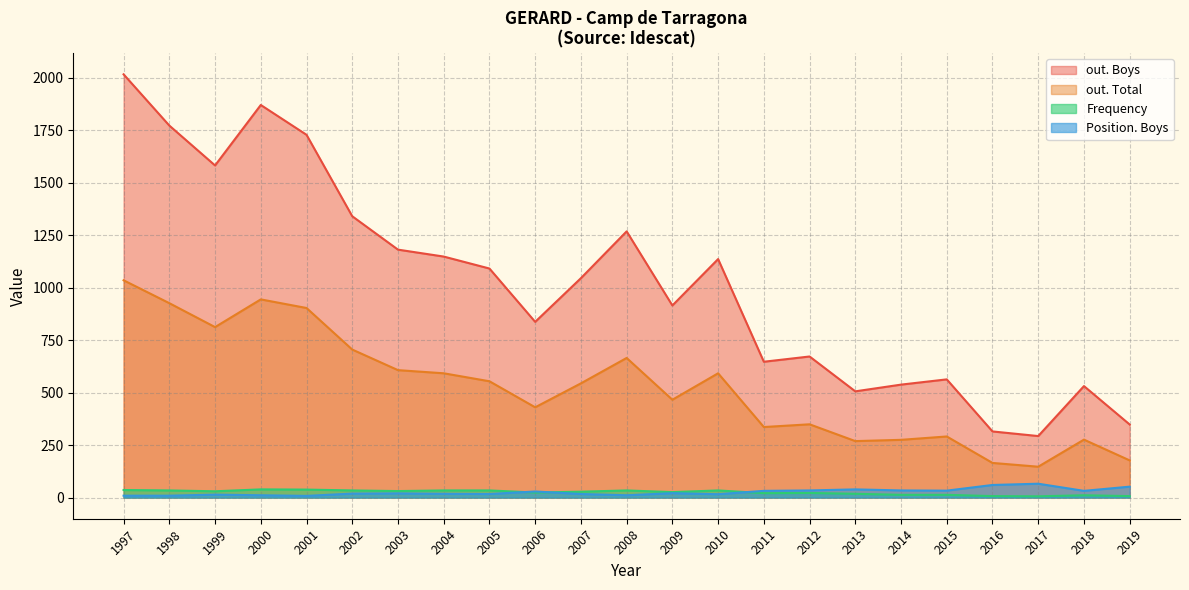

Which category has the highest value across all series?

1997